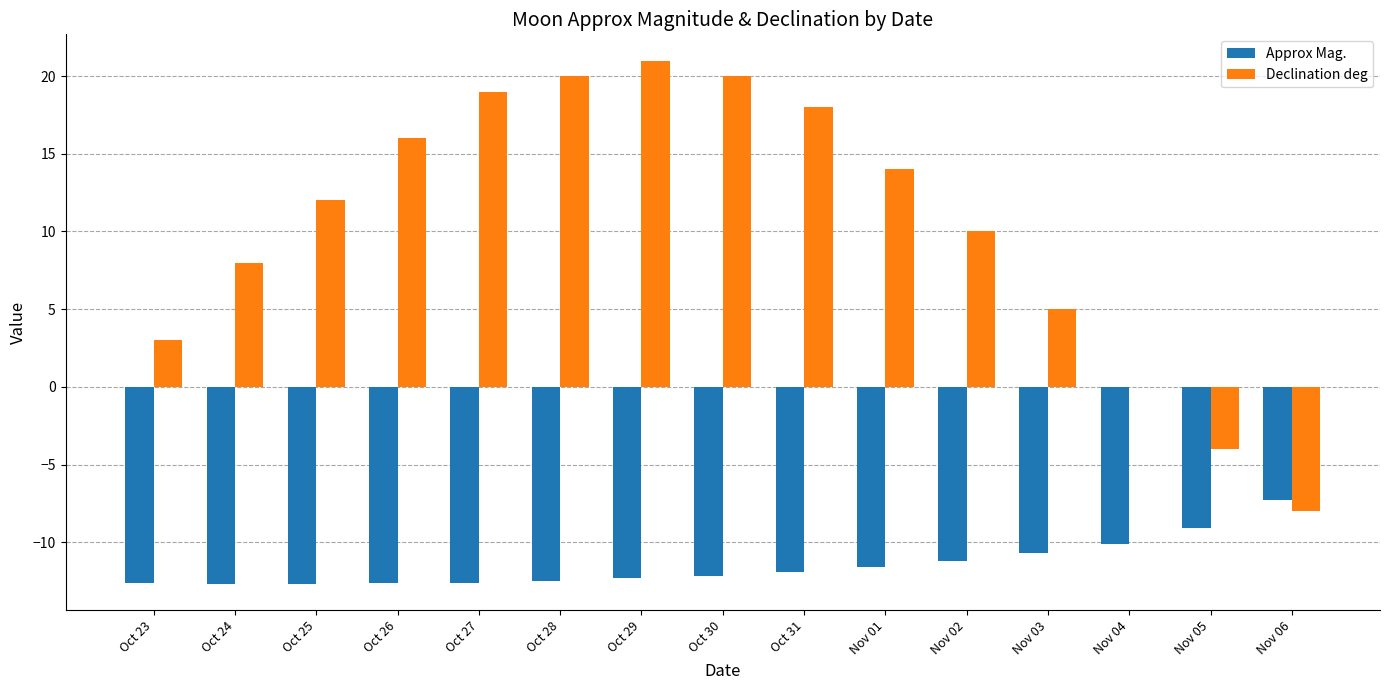

Count the number of data series in this chart.

2